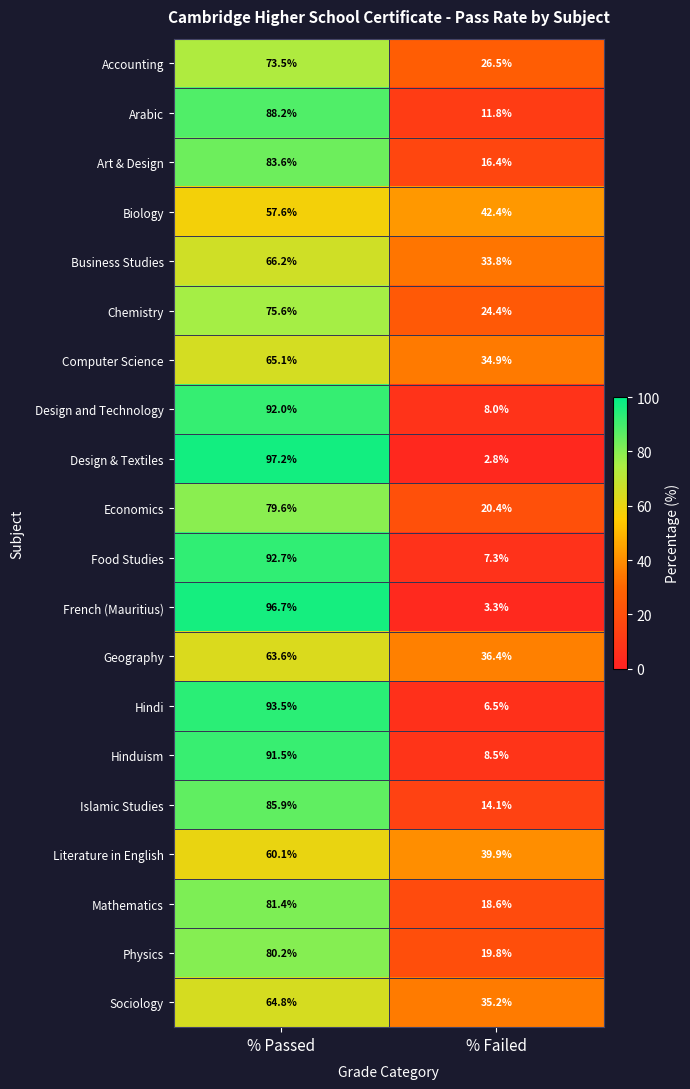

Between % Passed and % Failed, which series saw the biggest shift?

Design & Textiles